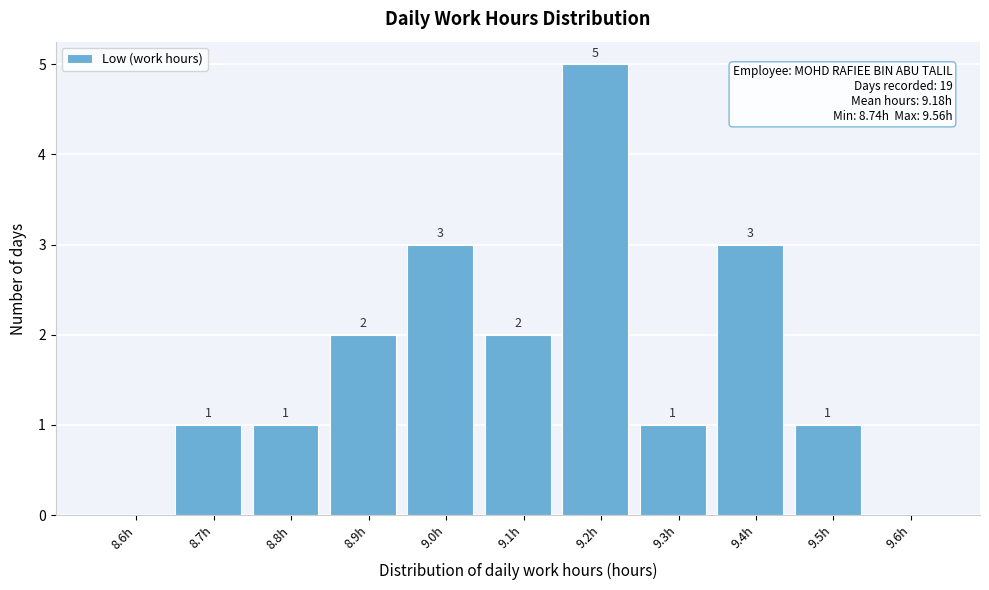

Reading left to right, extract all data points from this chart.

8.6h=0	8.7h=1	8.8h=1	8.9h=2	9.0h=3	9.1h=2	9.2h=5	9.3h=1	9.4h=3	9.5h=1	9.6h=0